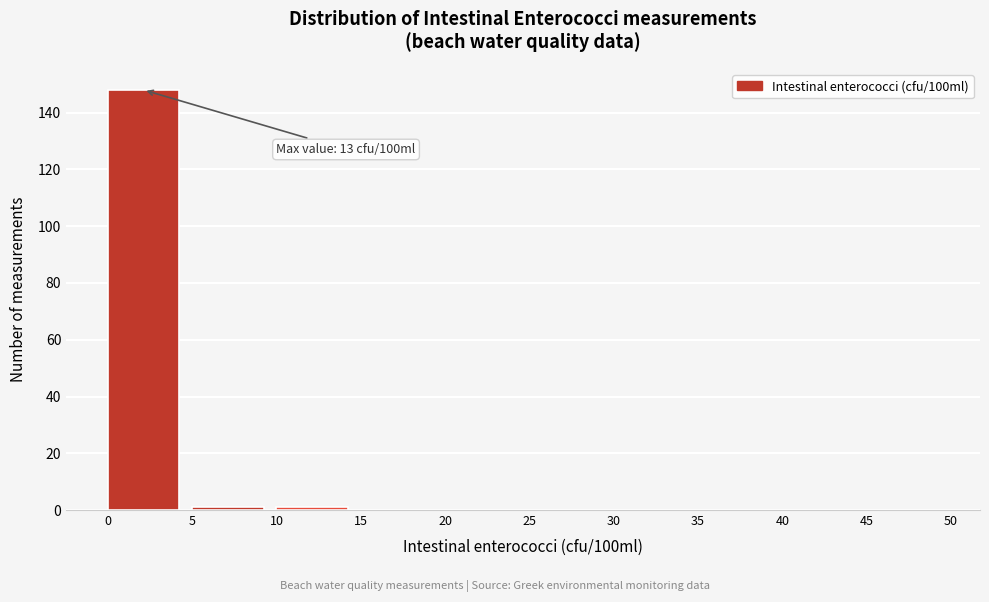

Over which range of the x-axis is the bar tallest?

0 to 5